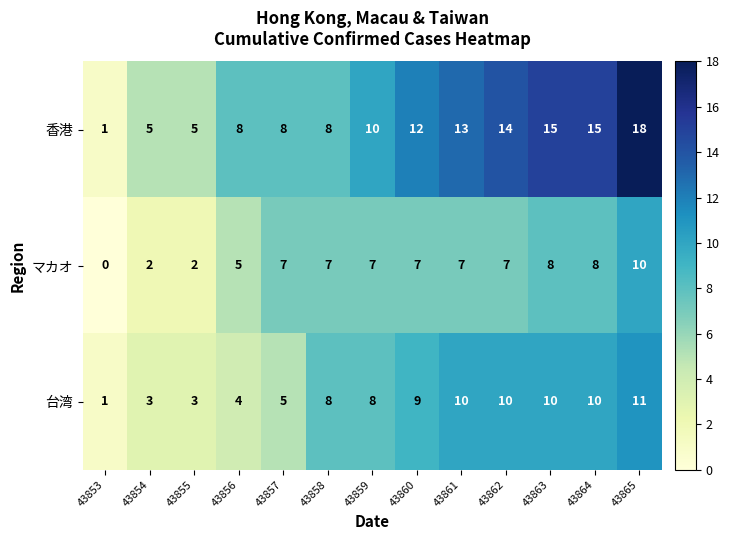

Which series has the largest total across all categories?

香港